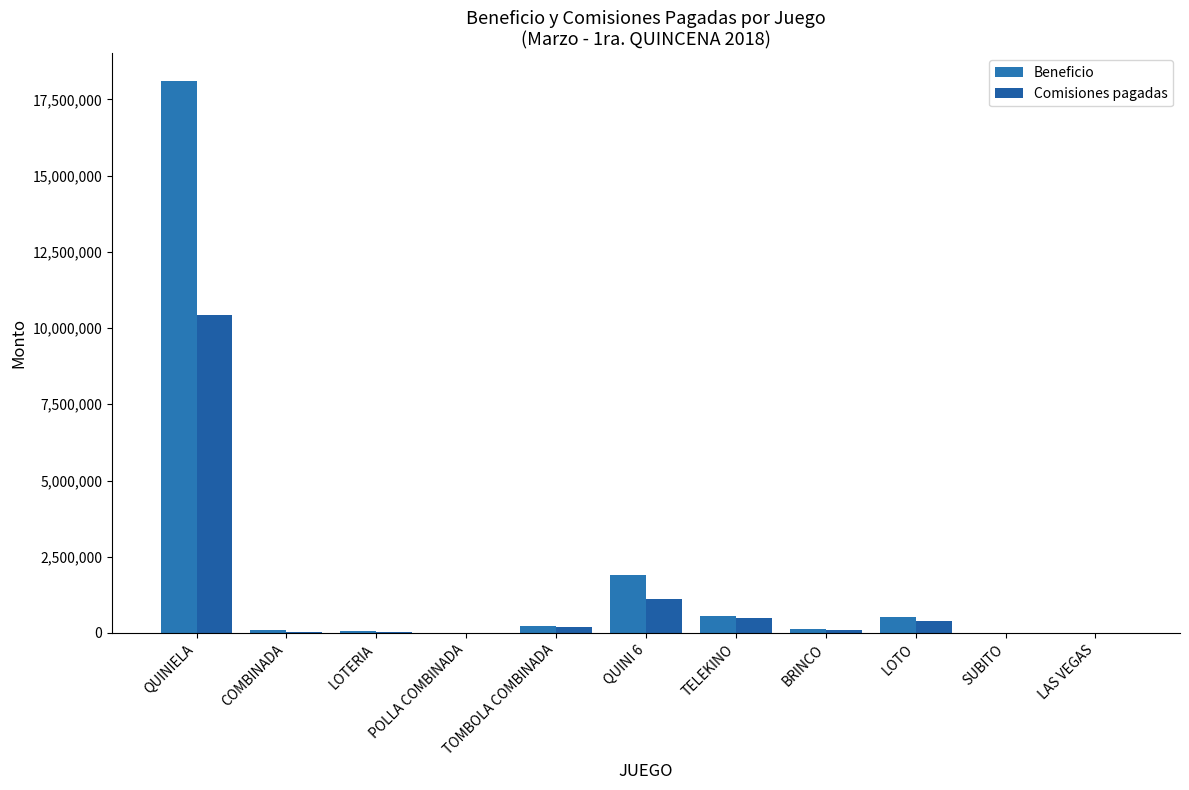

Which series has the widest spread of values?

Beneficio